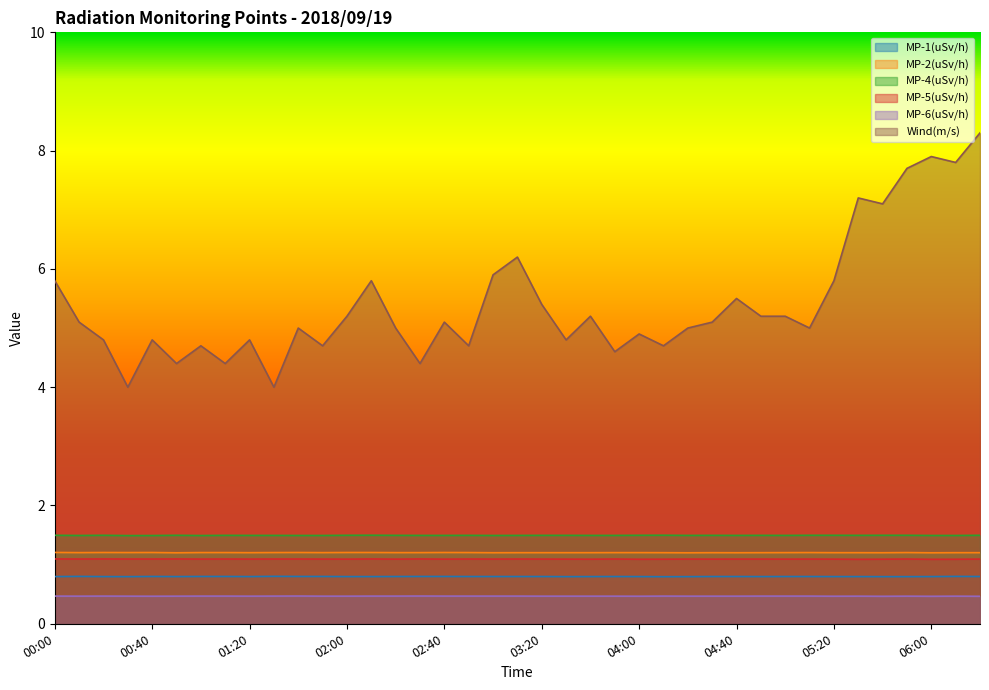

What is the spread (max minus min) of values at 02:30?

3.9